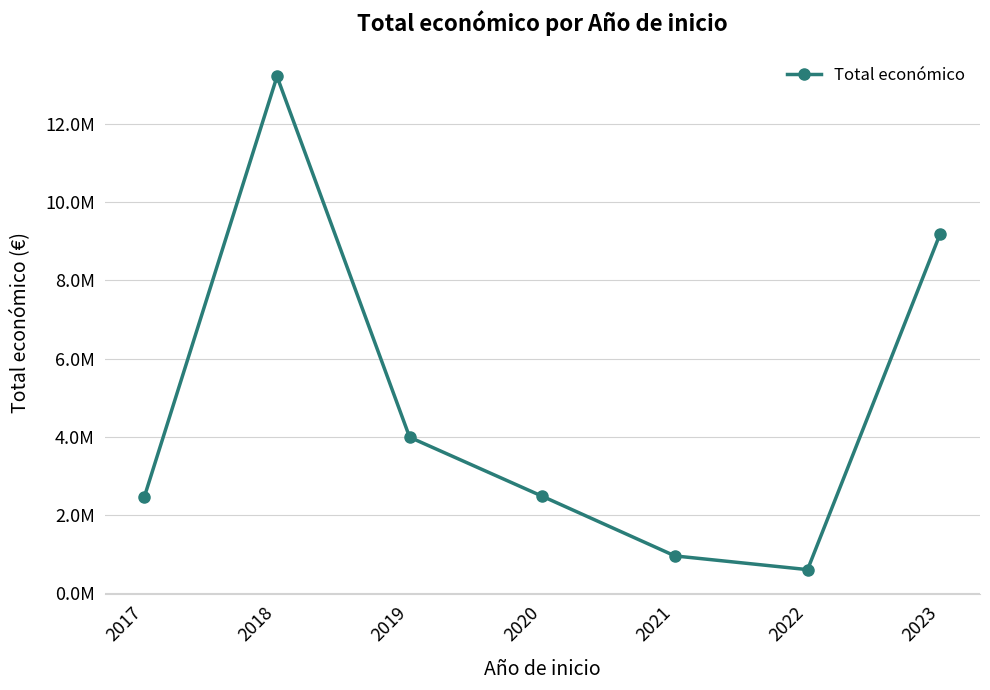

Where is the data nearest to the value 6910011?

2023